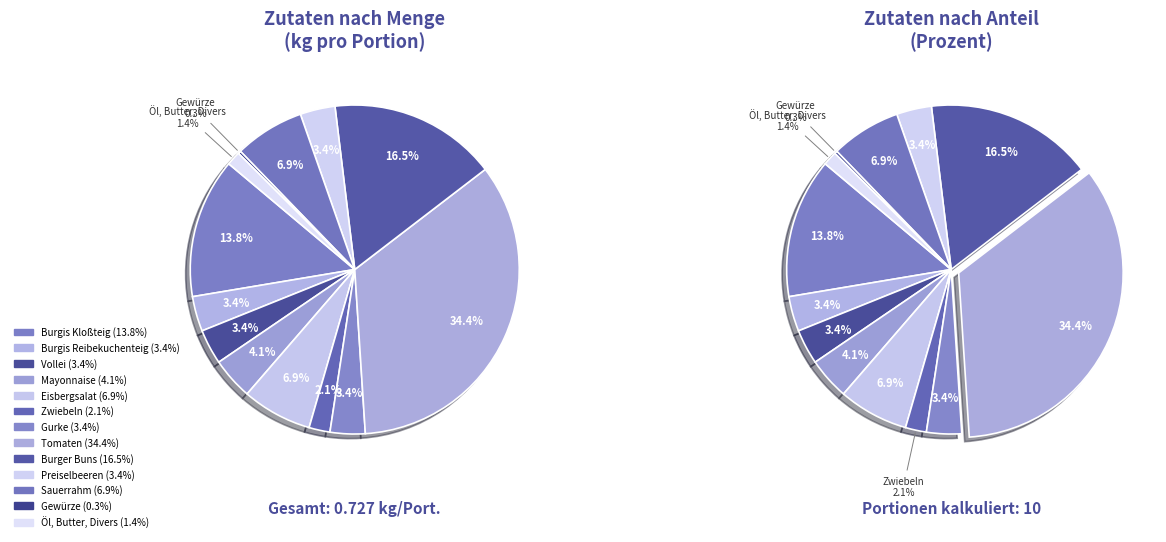

Which slice is the largest?

Tomaten